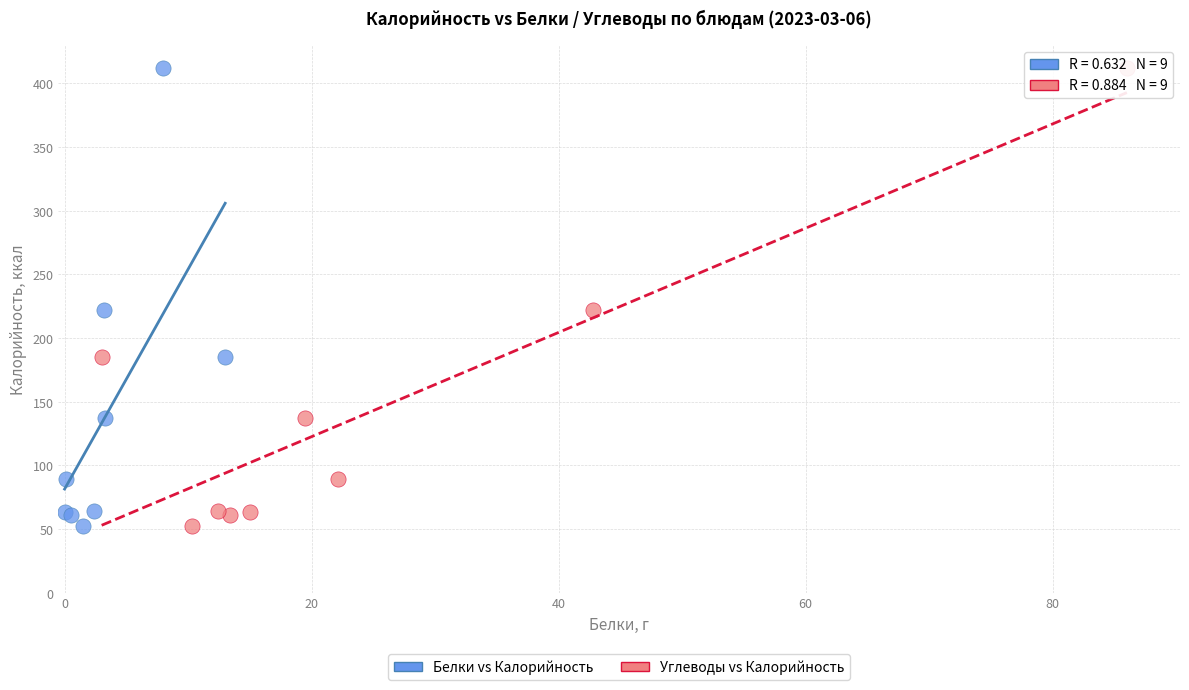

What are all the series names shown in the legend?

Белки vs Калорийность, Углеводы vs Калорийность